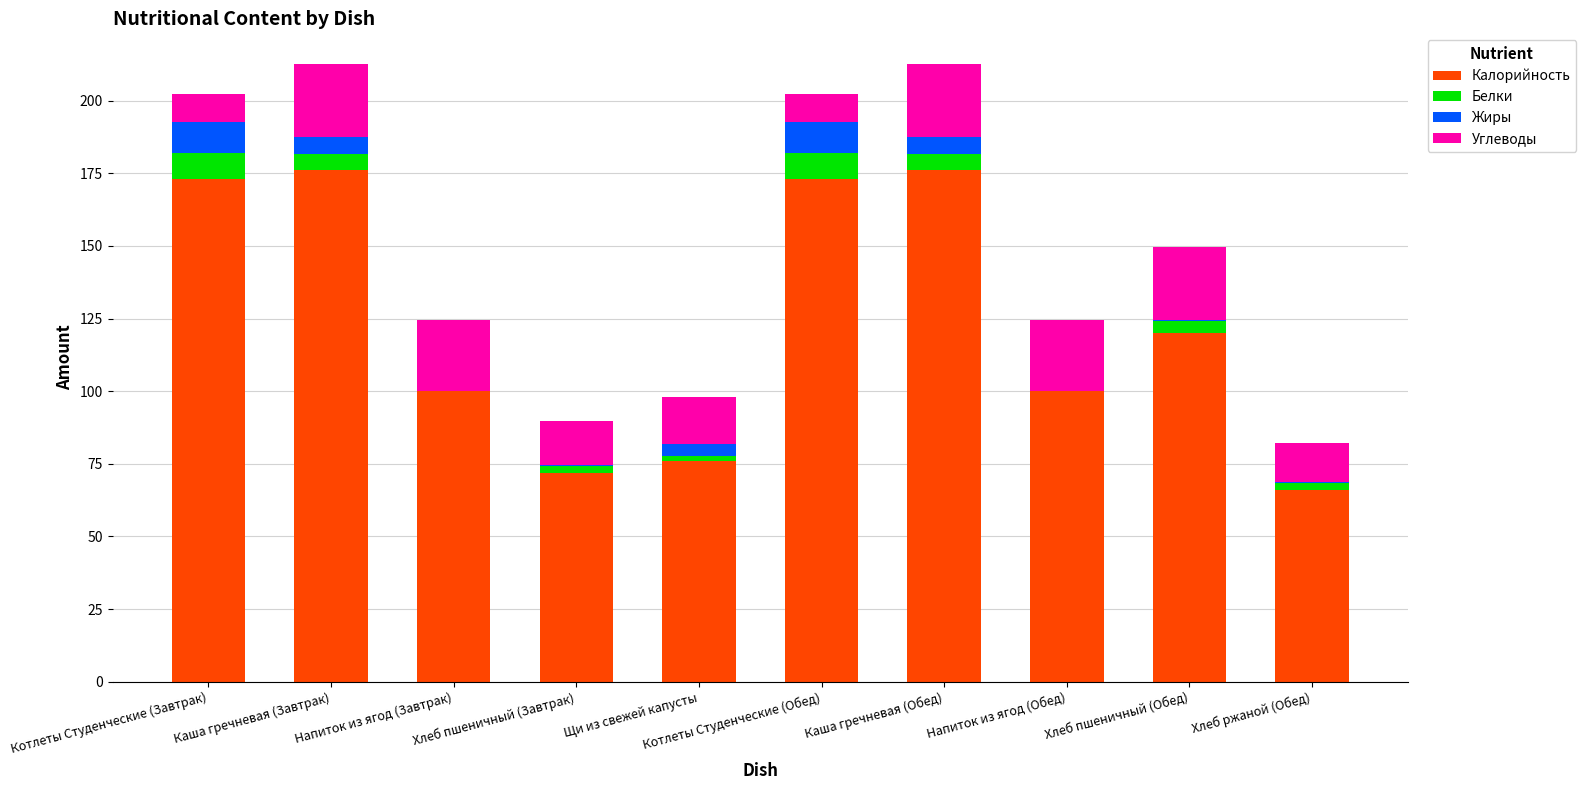

Are the bars horizontal?

No